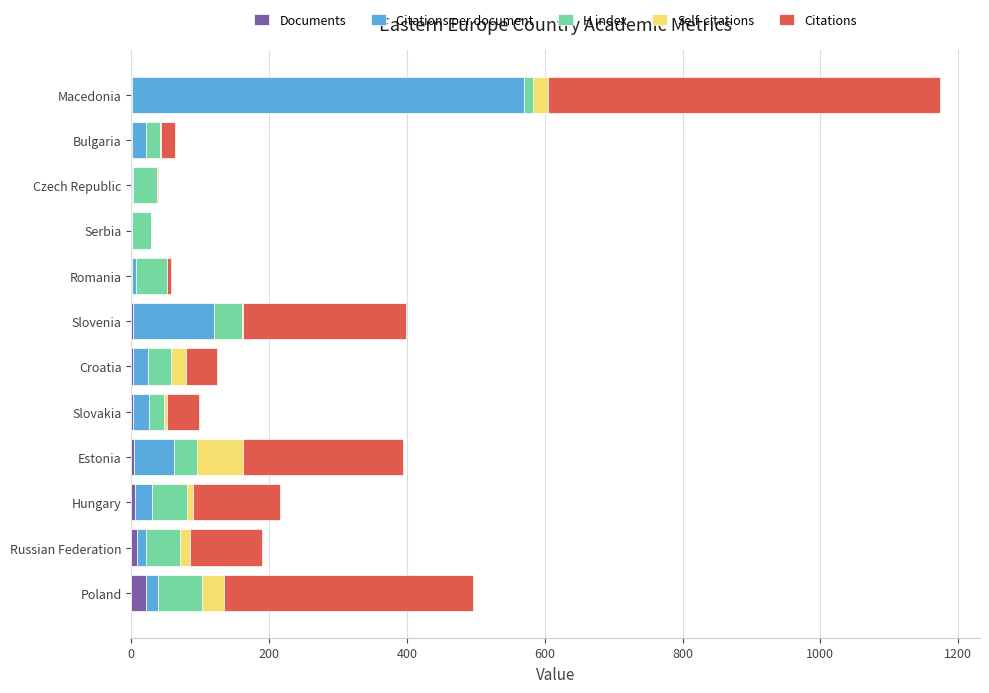

Reading right to left, what are all the values shown in this chart?

Documents: 1.0	1.0	1.0	1.0	1.0	2.0	2.0	2.0	4.0	5.0	8.0	21.0
Citations per document: 569.0	20.0	2.0	0.0	6.0	118.0	22.0	23.5	58.0	25.4	13.0	17.2
H index: 13.0	20.0	34.0	28.0	45.0	41.0	33.0	22.0	34.0	51.0	49.0	65.0
Self-citations: 21.0	2.0	0.0	0.0	0.0	1.0	23.0	4.0	66.0	8.0	15.0	31.0
Citations: 569.0	20.0	2.0	0.0	6.0	236.0	44.0	47.0	232.0	127.0	104.0	361.0